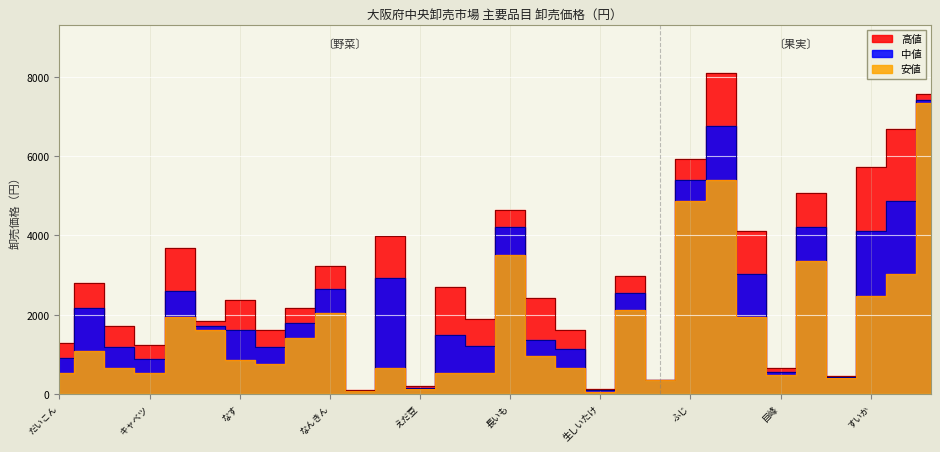

Where is the first local maximum for 高値?

西洋にんじん